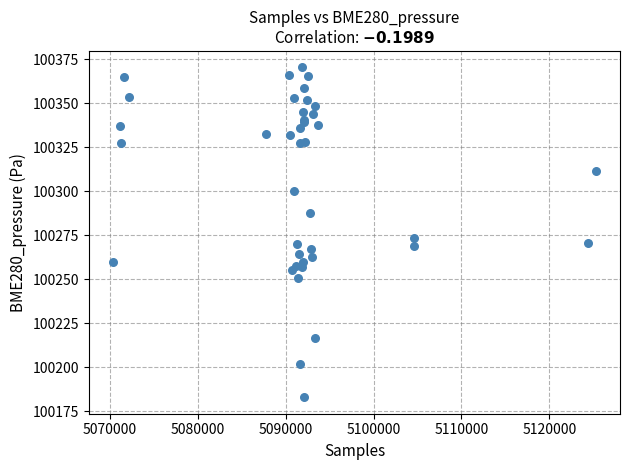

What Y value in the scatter plot is closest to 100276?

100273.5